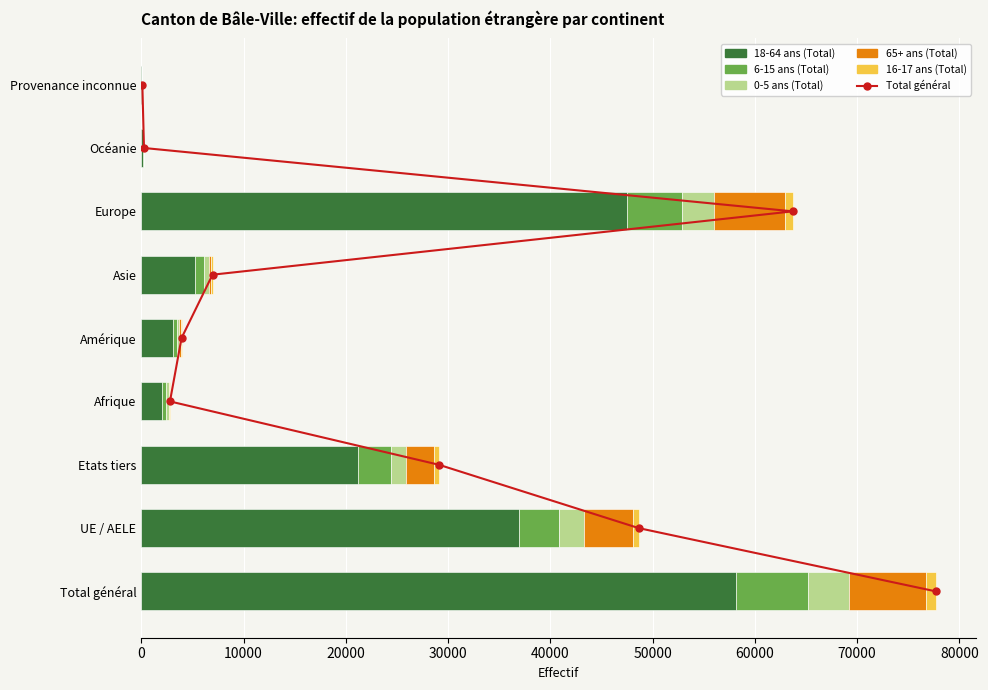

Which series changed the most between 60000 and 70000?

18-64 ans (Total)